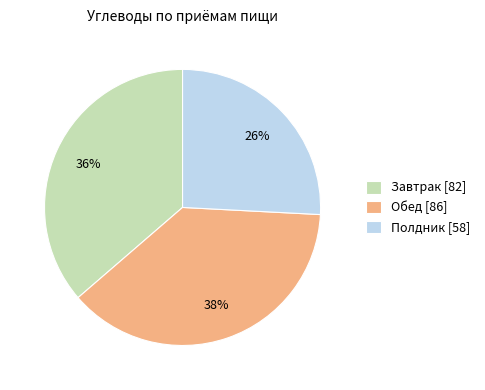

How many slices are in this pie chart?

3